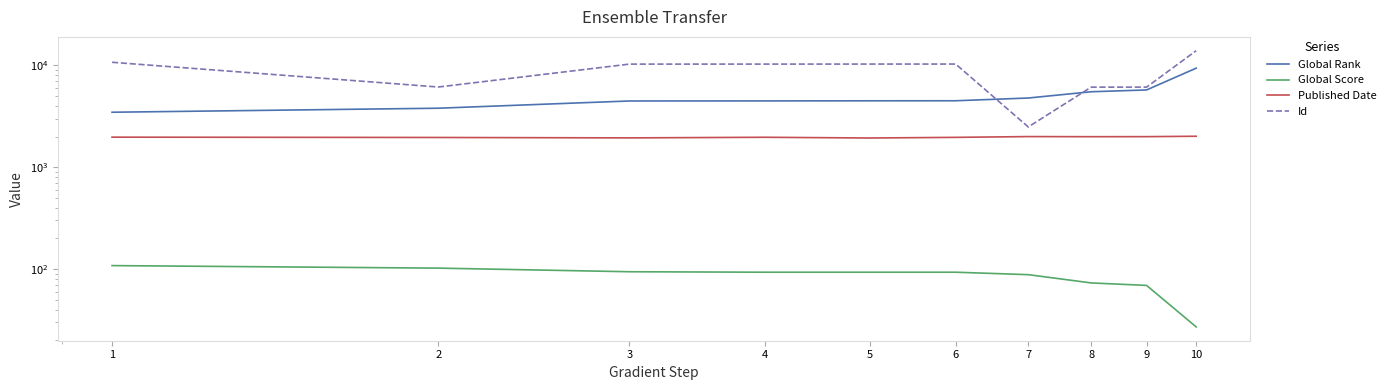

What is the difference between the highest and lowest values at 5?

10198